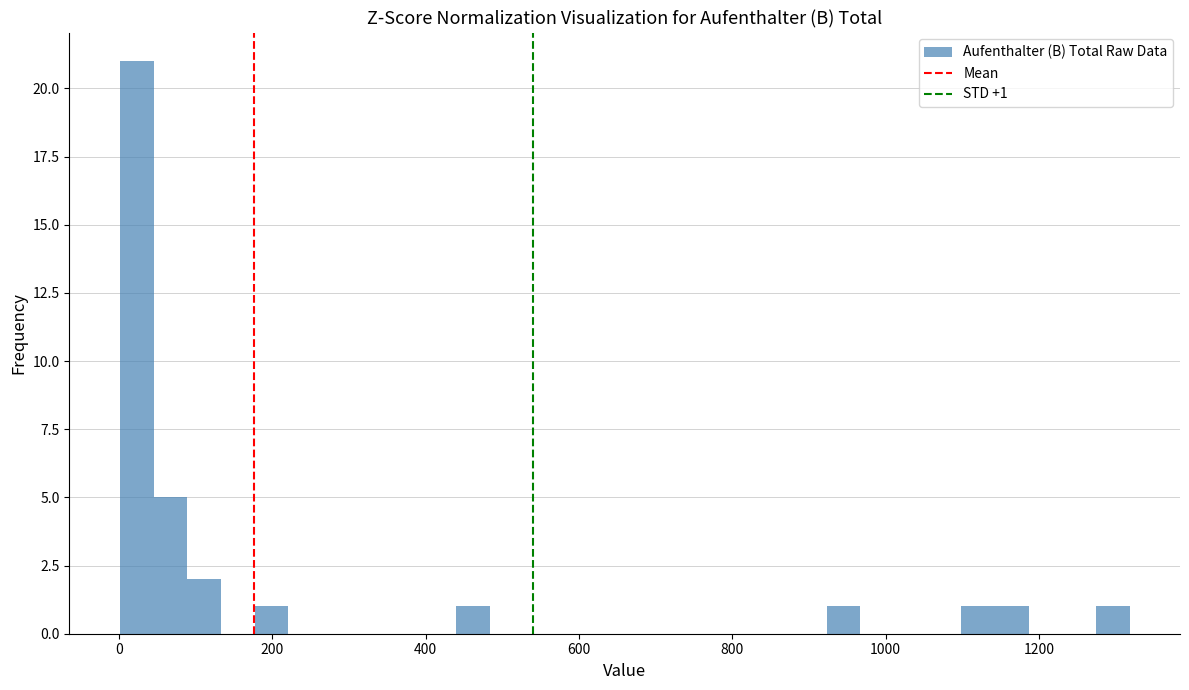

Read against the x-axis, roughly where is the centre of the tallest bar?

20